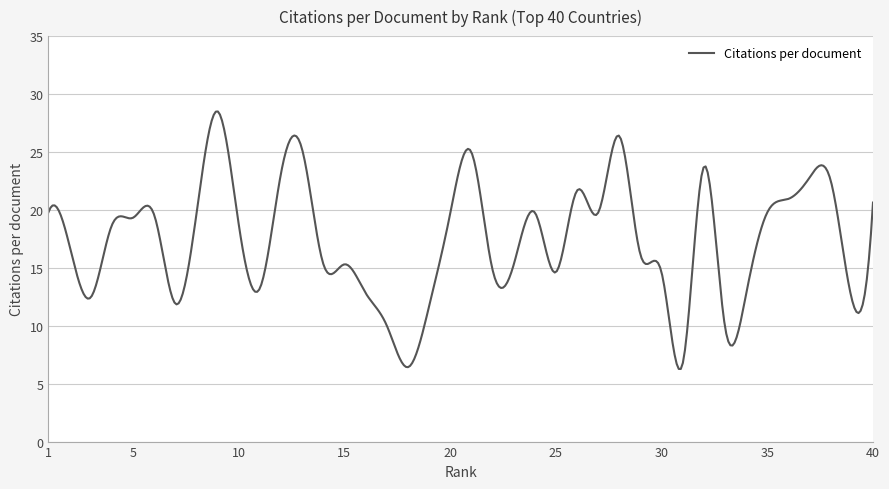

What is the greatest value displayed?

28.5